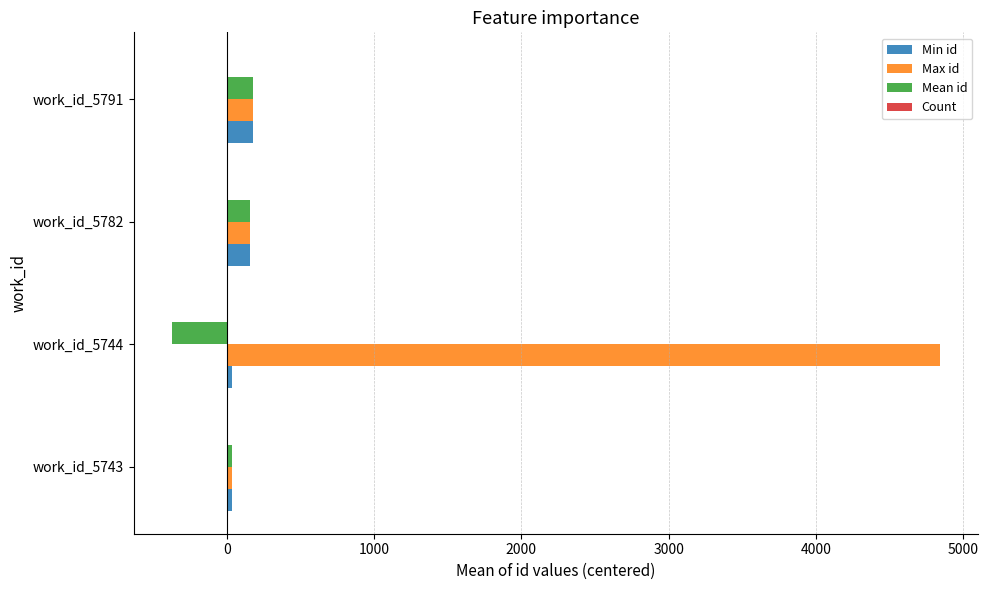

True or false: Max id has a value of 4842.1 at work_id_5744.

True